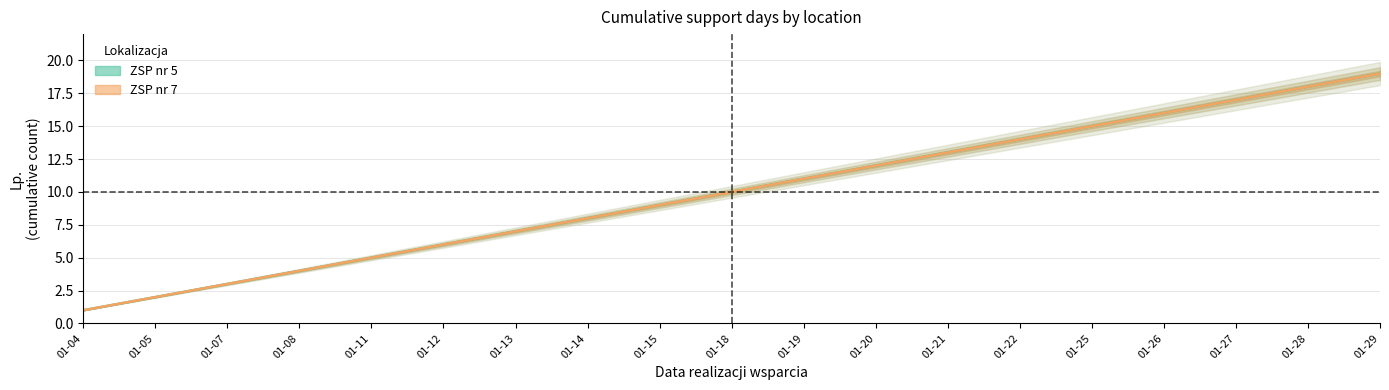

Which series has the largest range (max minus min)?

ZSP nr 5